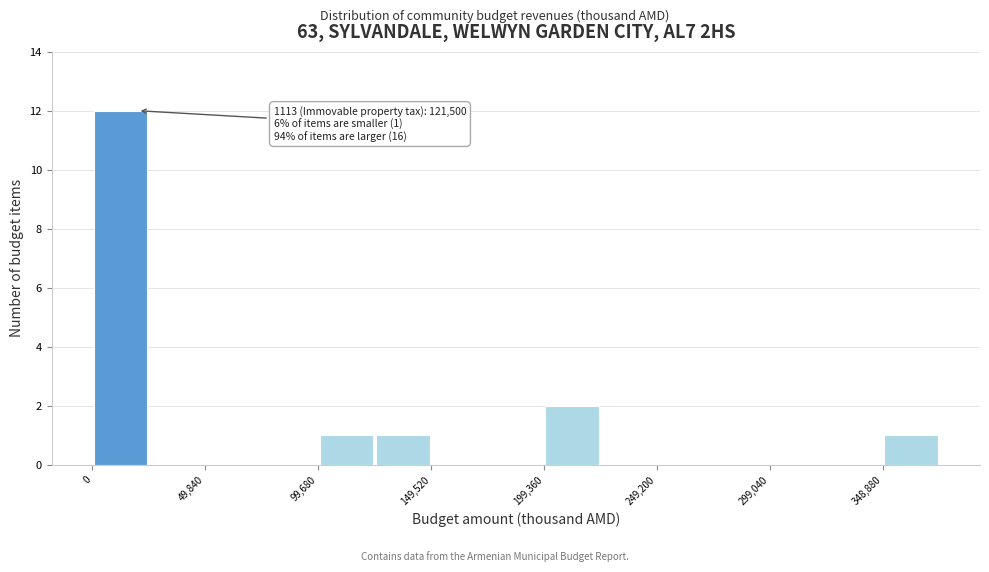

Which range on the x-axis has the tallest bar?

0 to 25000